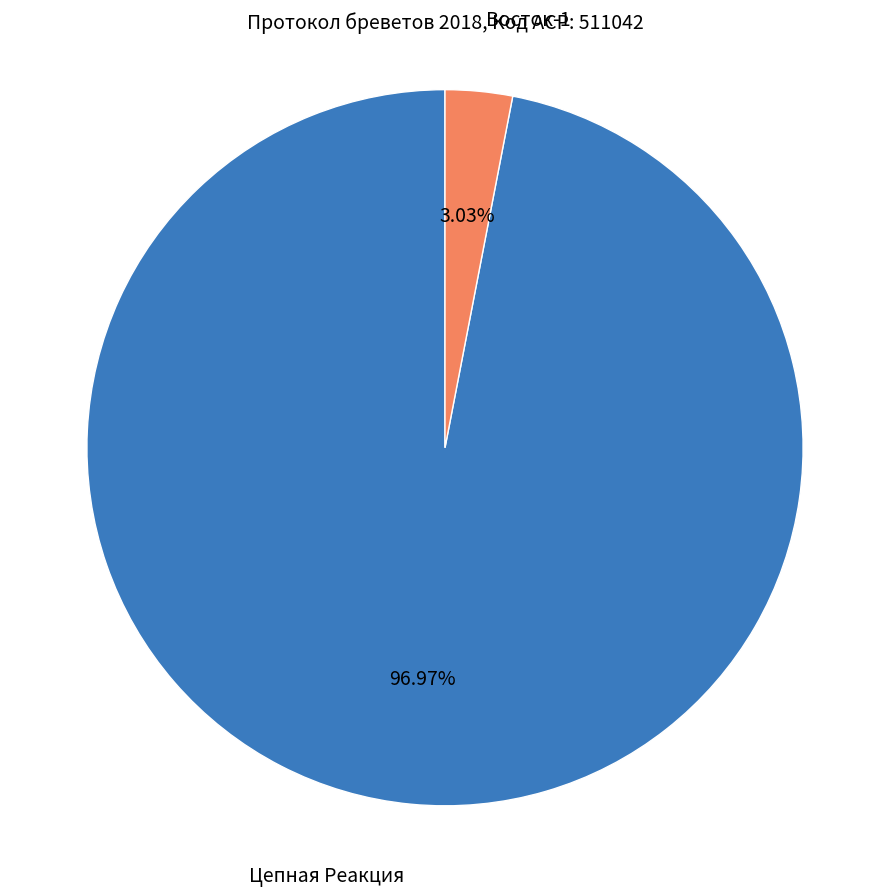

Does any single category account for the majority?

Yes